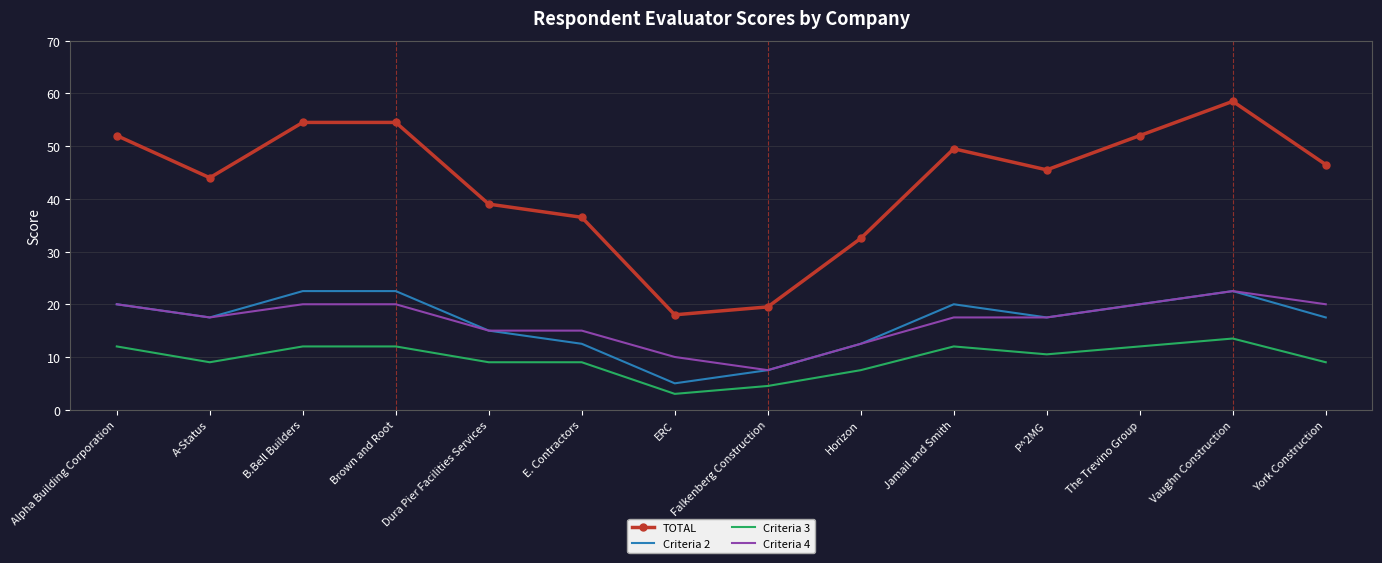

Reading left to right, what are all the values shown in this chart?

TOTAL: 52.0	44.0	54.5	54.5	39.0	36.5	18.0	19.5	32.5	49.5	45.5	52.0	58.5	46.5
Criteria 2: 20.0	17.5	22.5	22.5	15.0	12.5	5.0	7.5	12.5	20.0	17.5	20.0	22.5	17.5
Criteria 3: 12.0	9.0	12.0	12.0	9.0	9.0	3.0	4.5	7.5	12.0	10.5	12.0	13.5	9.0
Criteria 4: 20.0	17.5	20.0	20.0	15.0	15.0	10.0	7.5	12.5	17.5	17.5	20.0	22.5	20.0